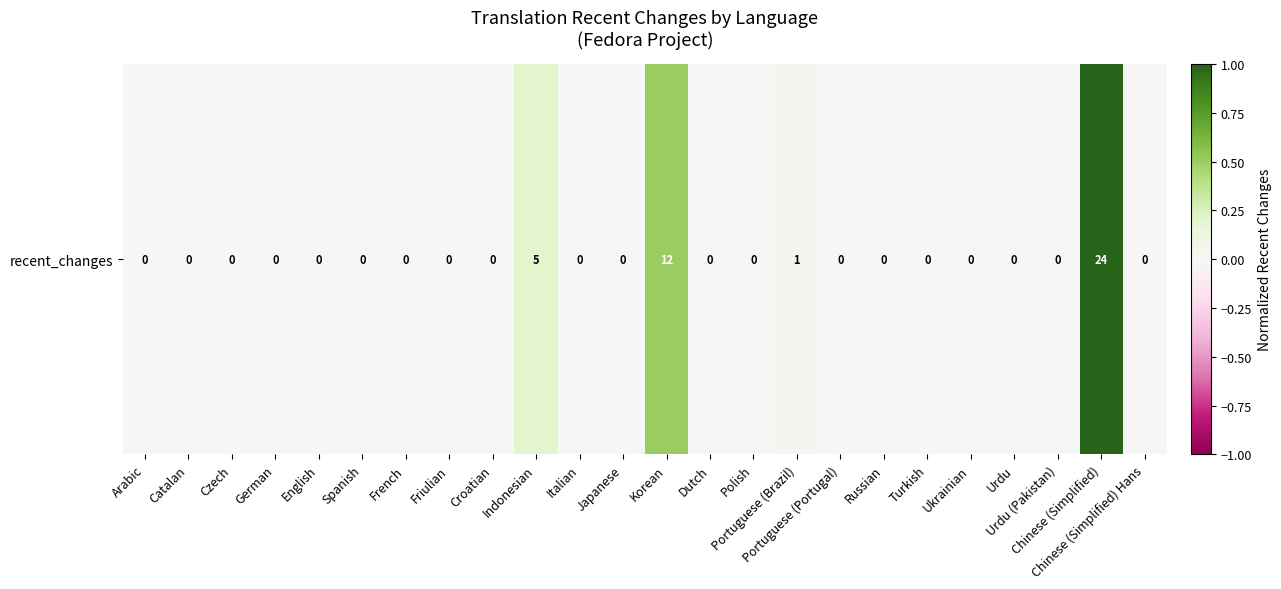

What is the average value?

0.1